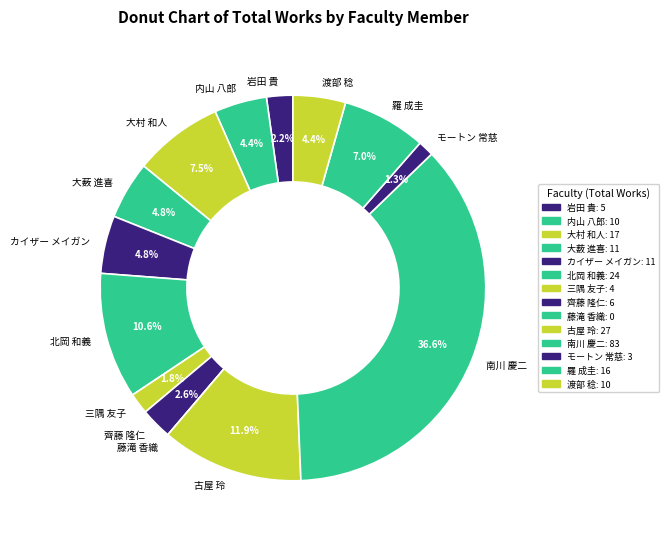

Is 北岡 和義 the majority of the pie?

No